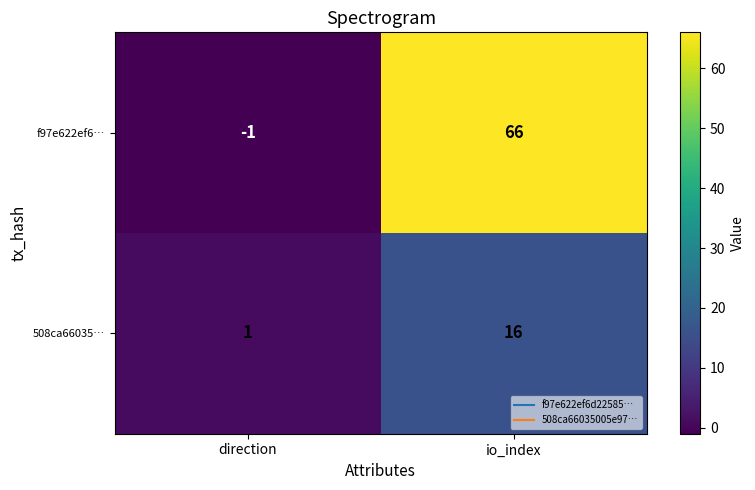

At which label is 508ca66035… closest to 8?

direction